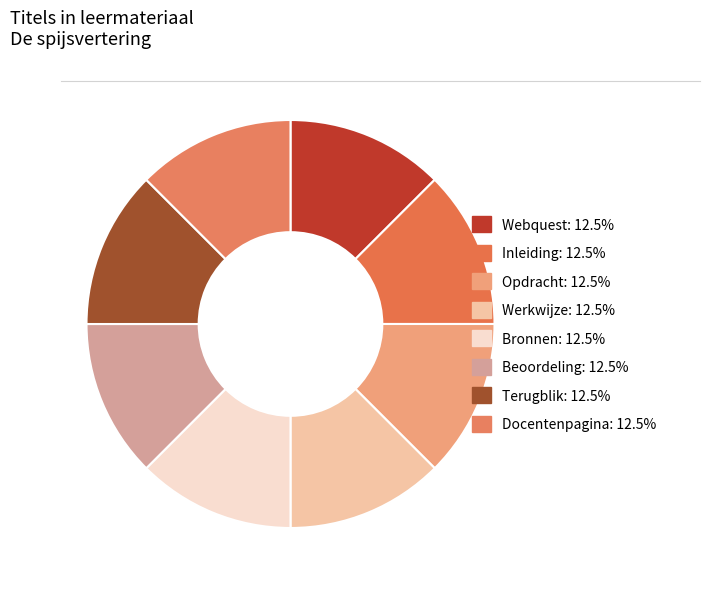

How many slices are in this pie chart?

8